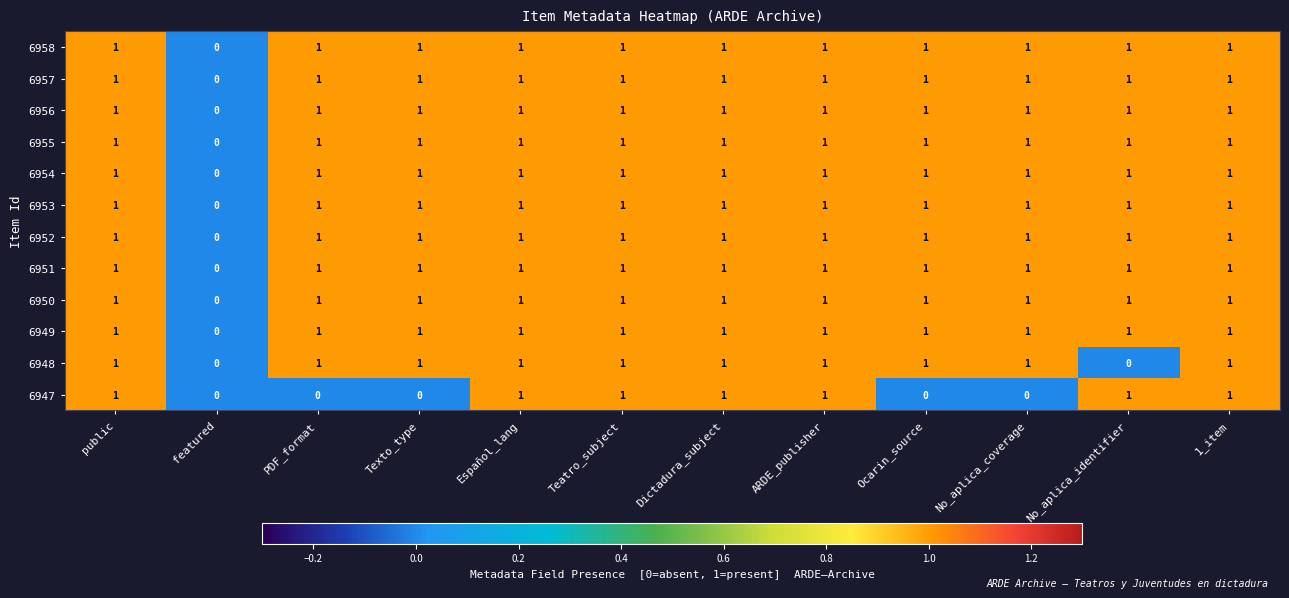

What is the total value across all series at Dictadura_subject?

12